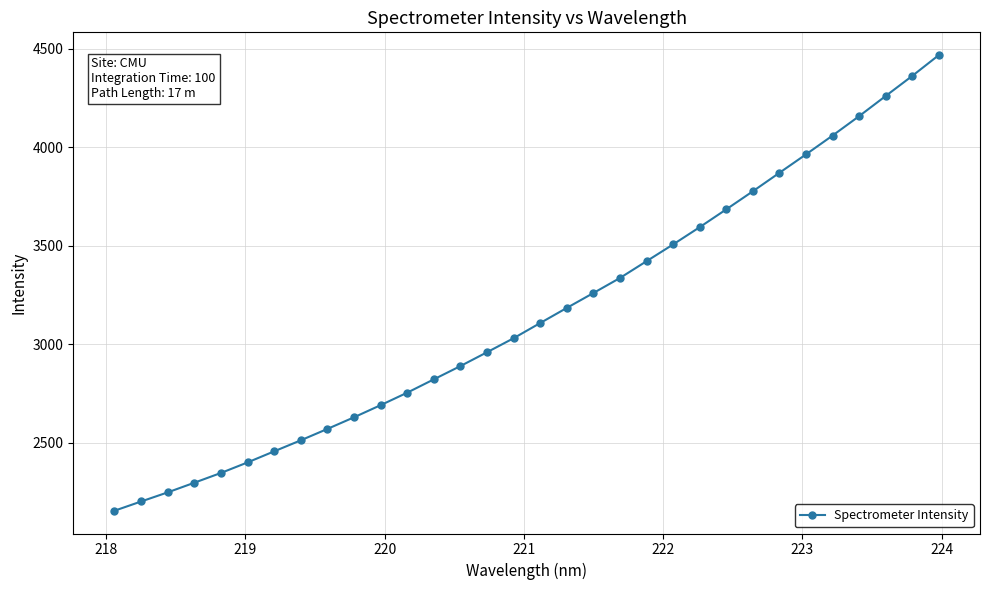

What is the difference between the maximum and minimum values?

2312.5